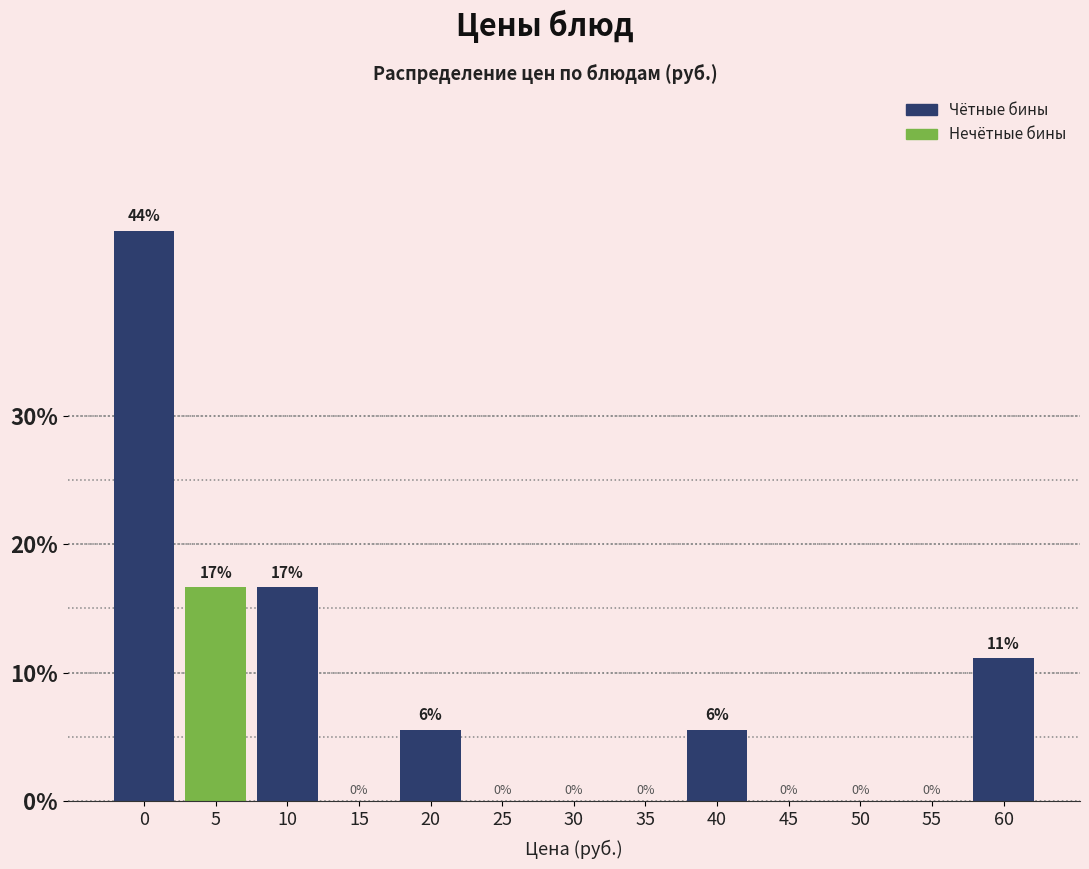

What is the maximum value shown in the chart?

44.4